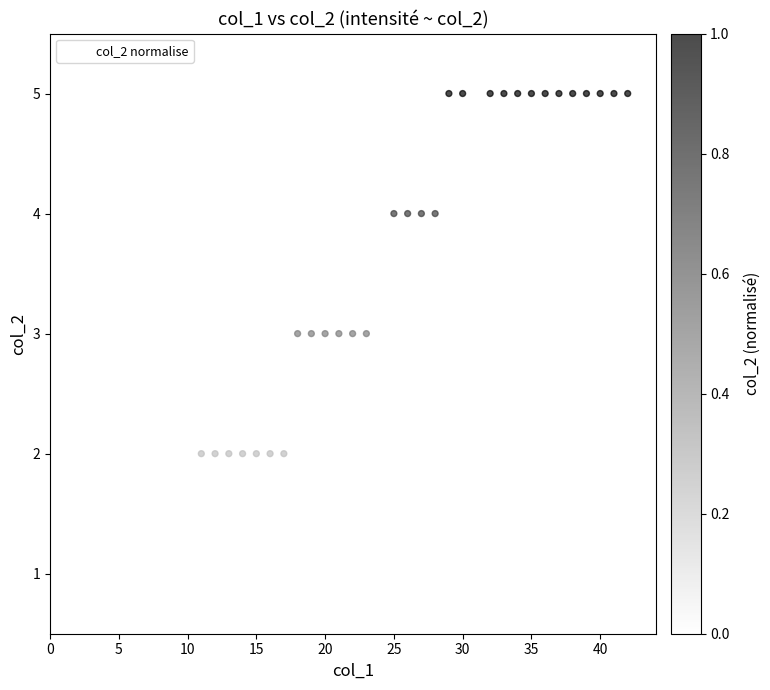

What is the range of Y values (max minus min)?

4